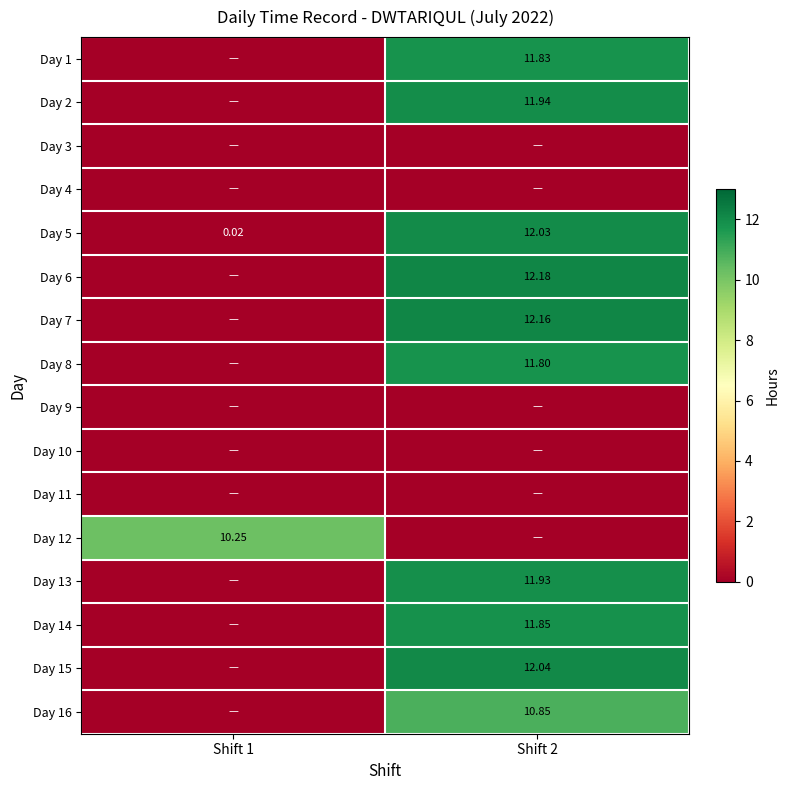

Which series changed the most between Shift 1 and Shift 2?

Day 6